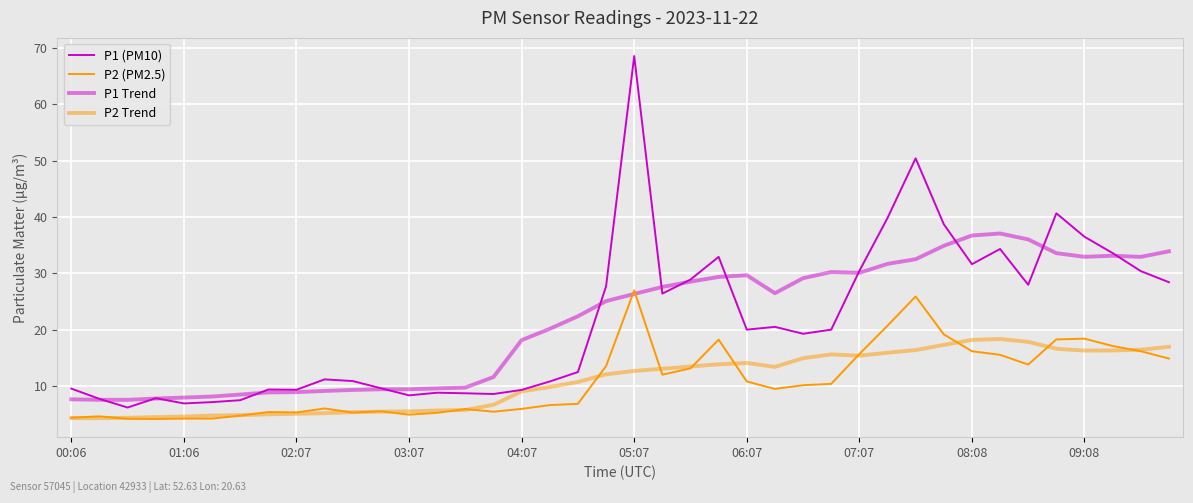

Which series has the largest total across all categories?

P1 Trend